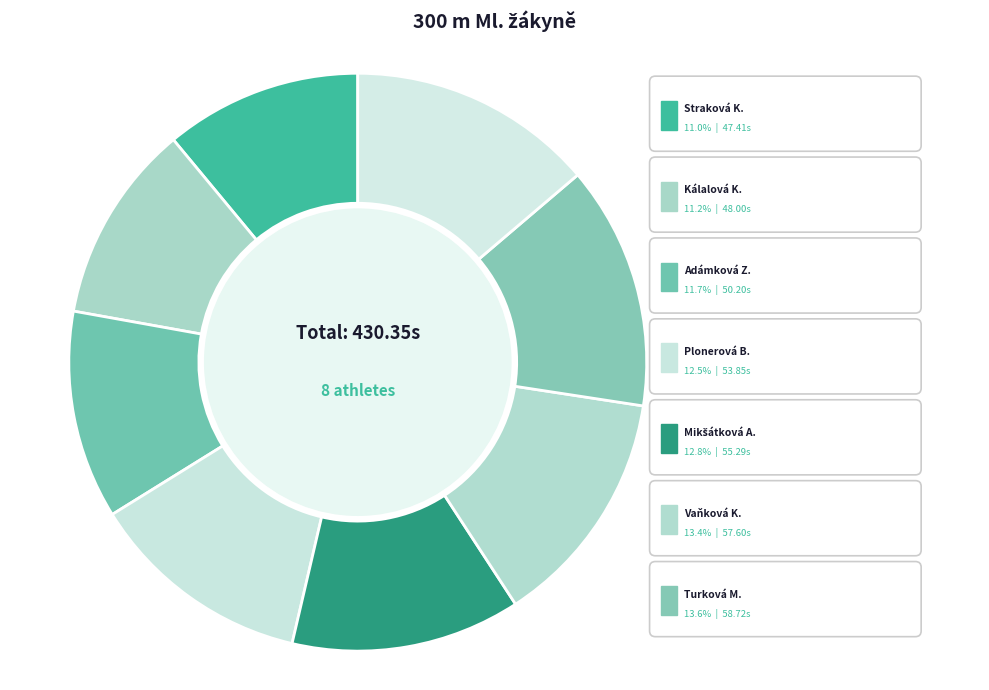

What is the largest slice in the pie chart?

Plucarová Klára